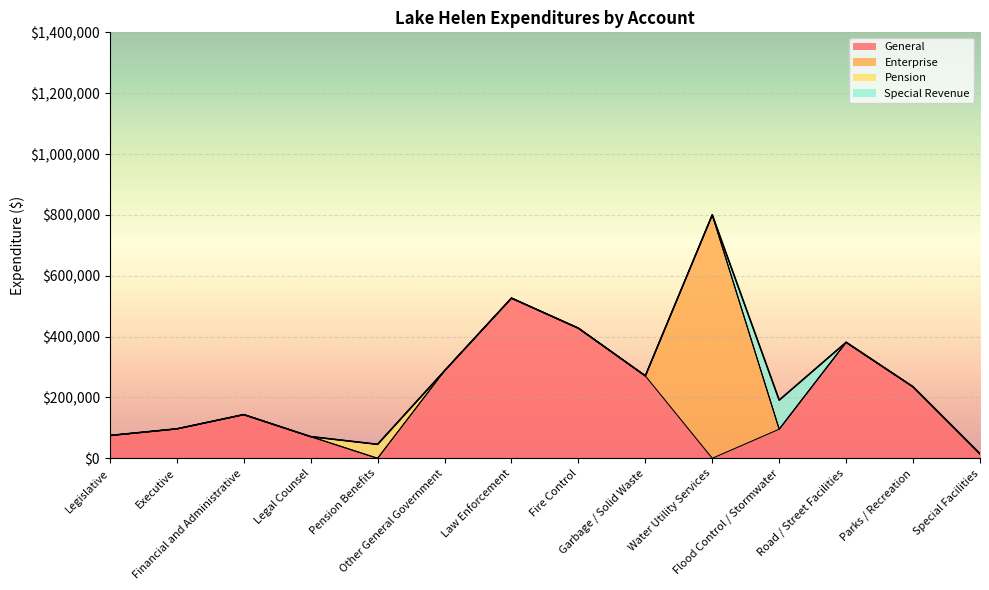

Where is the first local maximum for Pension?

Pension Benefits